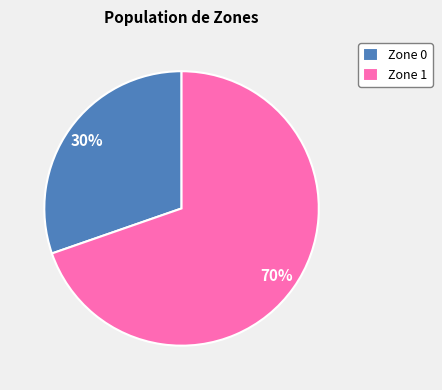

What is the smallest slice in the pie chart?

Zone 0